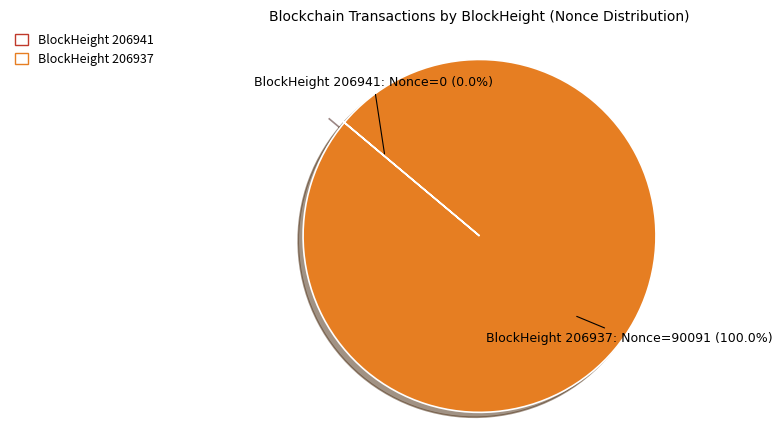

Does 206937 account for over 50% of the chart?

Yes